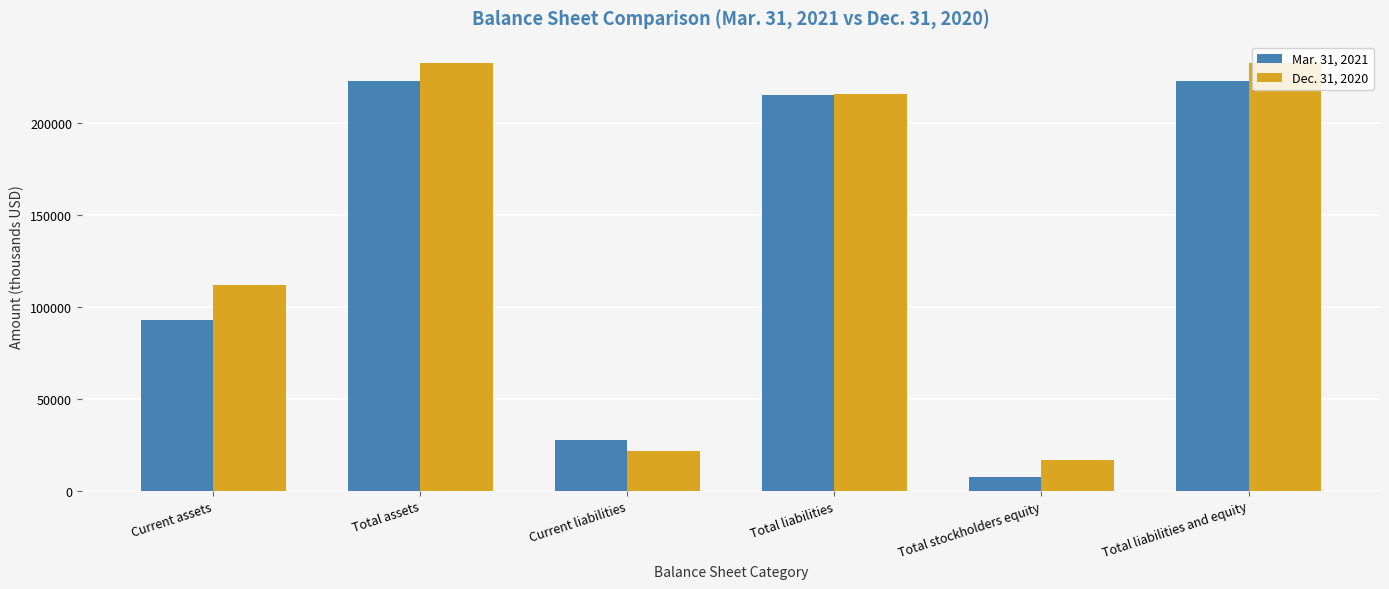

Between Total liabilities and Total liabilities and equity, which series saw the biggest shift?

Dec. 31, 2020